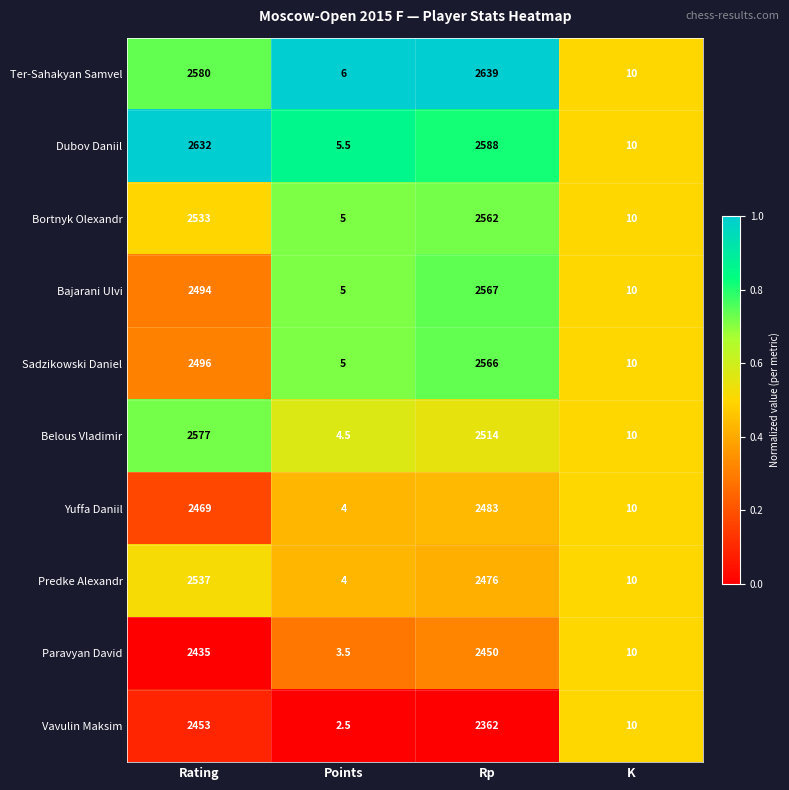

Count the number of categories in the chart.

4